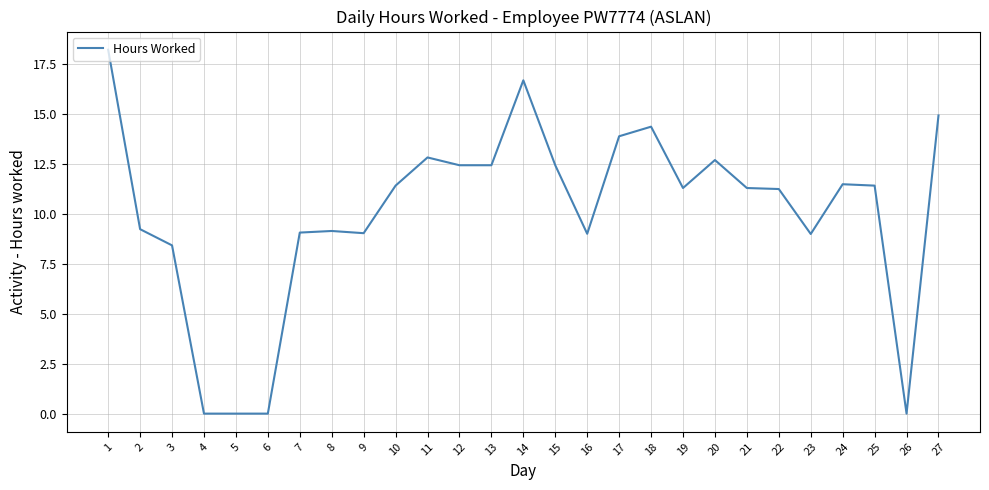

What is the approximate value at 16?

9.0